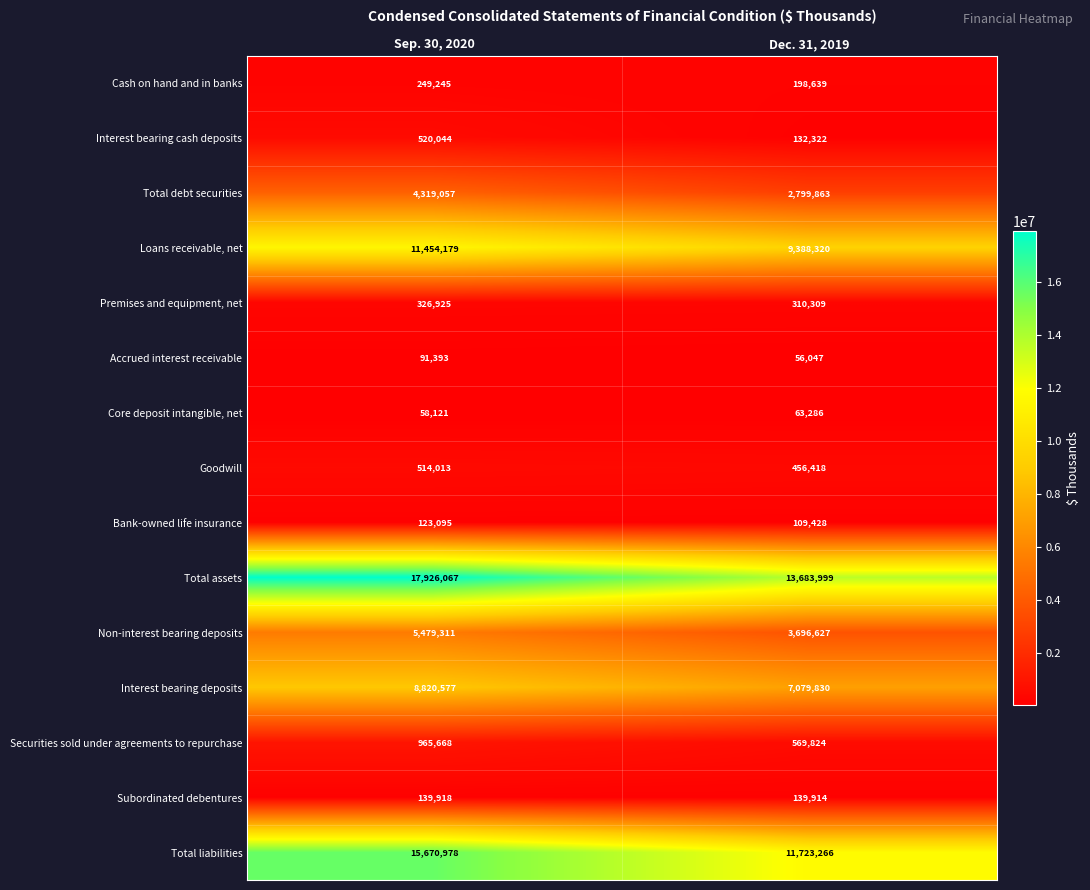

The Core deposit intangible, net series shows 30148 at Sep. 30, 2020. True or false?

False